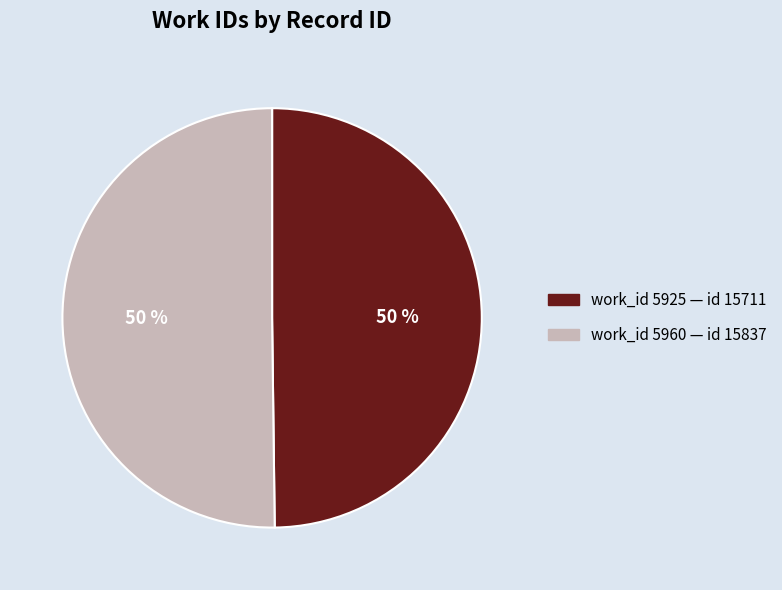

To the nearest percent, what is the average slice percentage?

50%